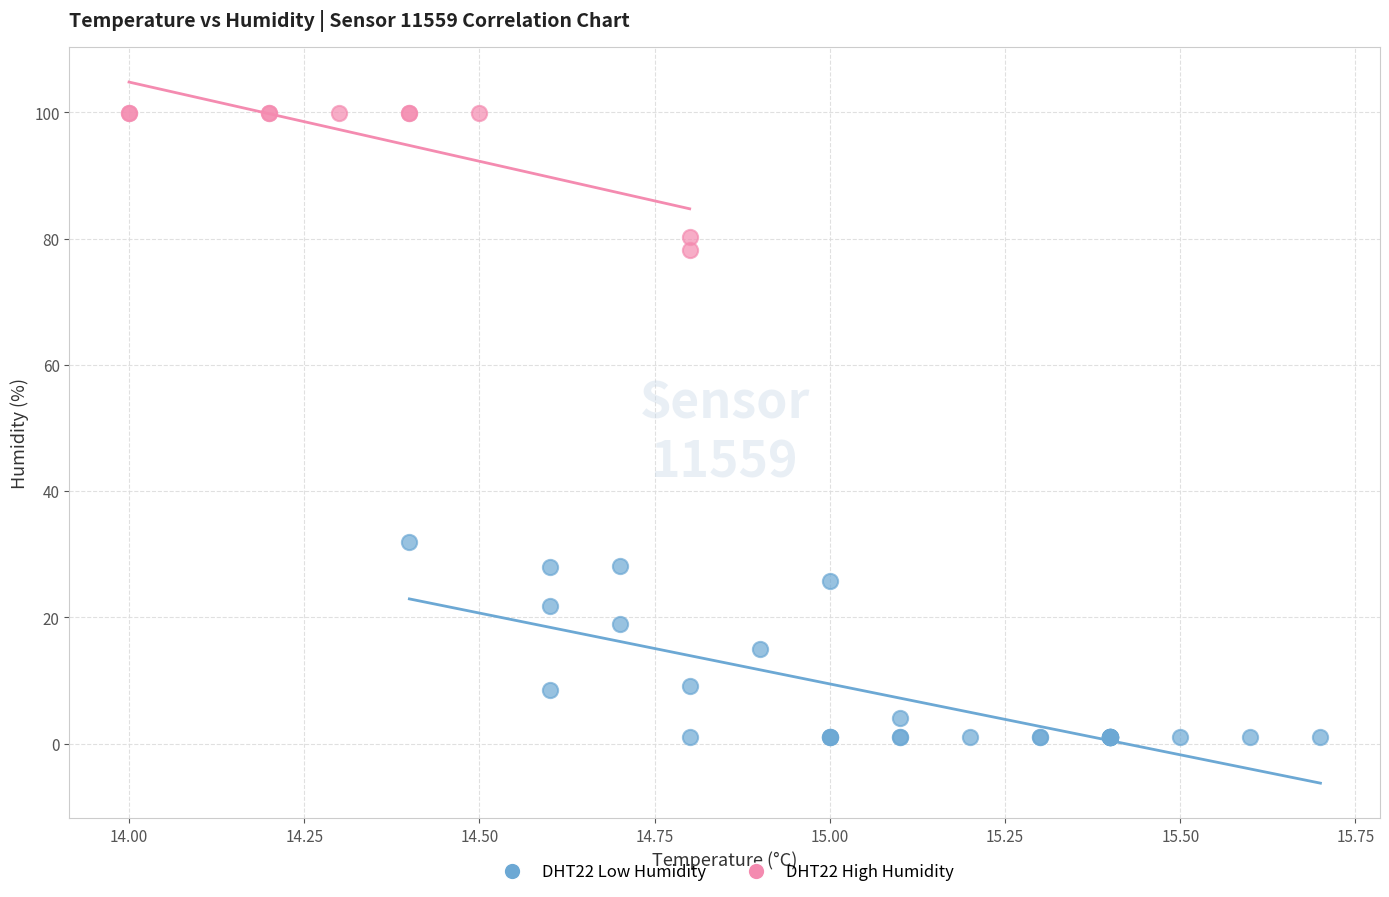

Which series reaches the maximum Y coordinate?

DHT22 High Humidity